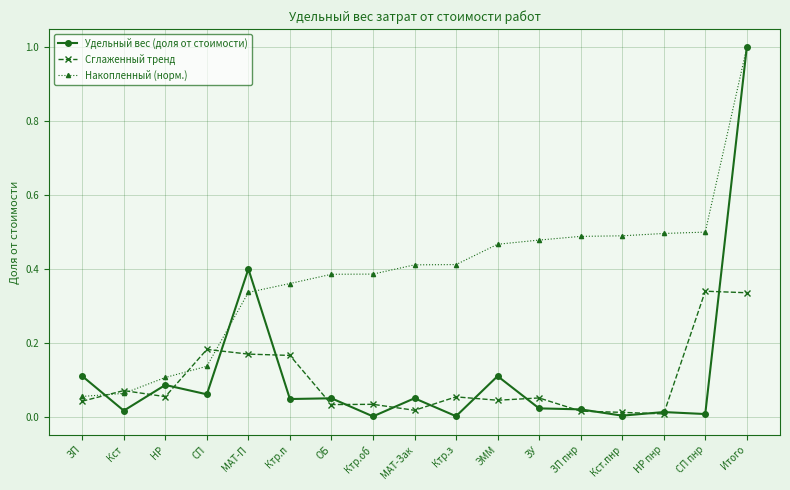

Which series has the largest range (max minus min)?

Удельный вес (доля от стоимости)